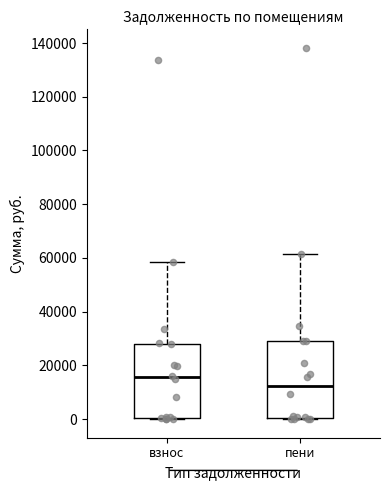

Where does the upper whisker of the box for пени end on the y-axis? The values are not printed on the chart, so give them approximately, as read against the axis.

62000